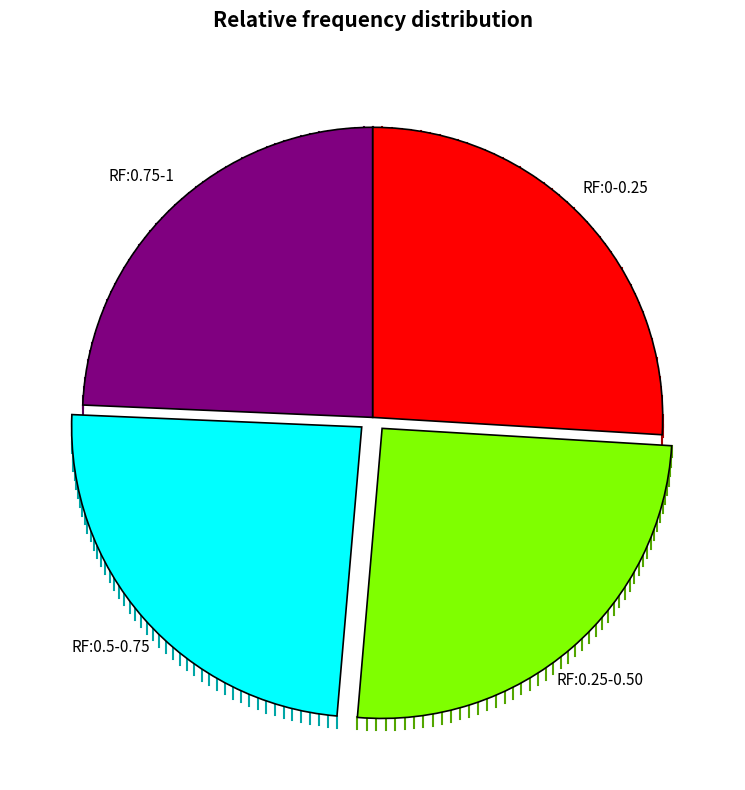

Is there a majority slice in this chart?

No